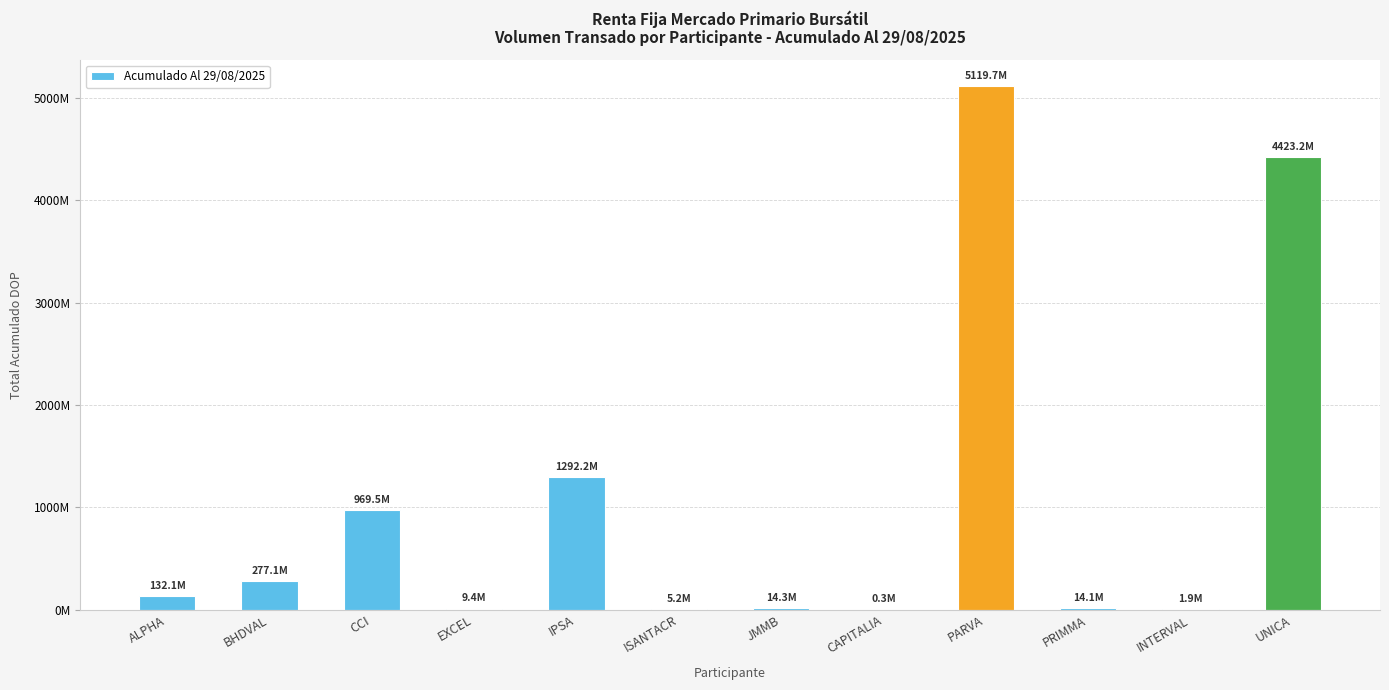

Reading left to right, extract all data points from this chart.

ALPHA=132084461.0	BHDVAL=277076442.3	CCI=969460231.0	EXCEL=9397986.8	IPSA=1292215753.4	ISANTACR=5159475.0	JMMB=14330484.1	CAPITALIA=314538.5	PARVA=5119705352.1	PRIMMA=14118130.4	INTERVAL=1887485.8	UNICA=4423239985.2